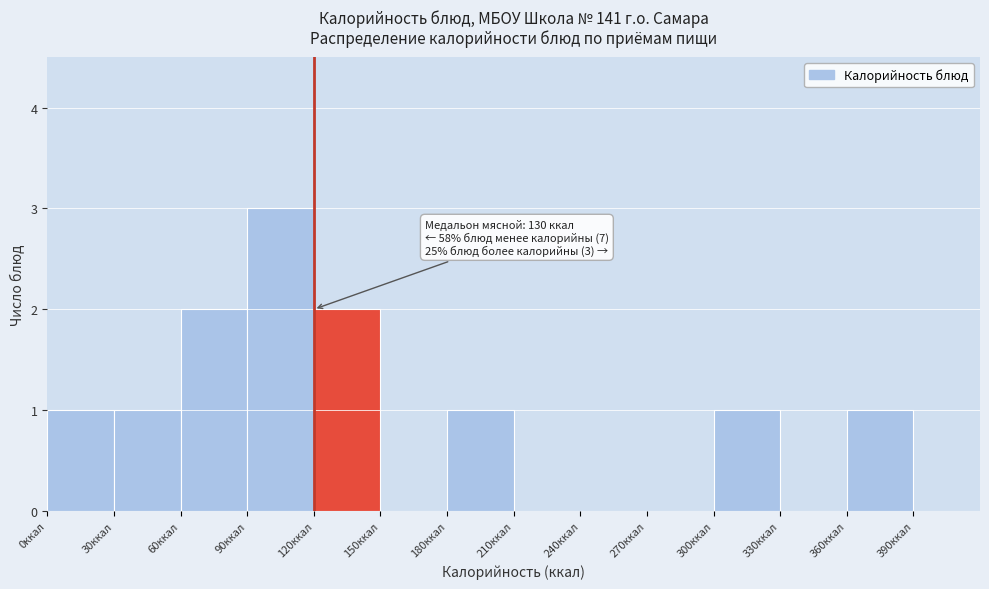

Which range on the x-axis has the tallest bar?

90 to 120